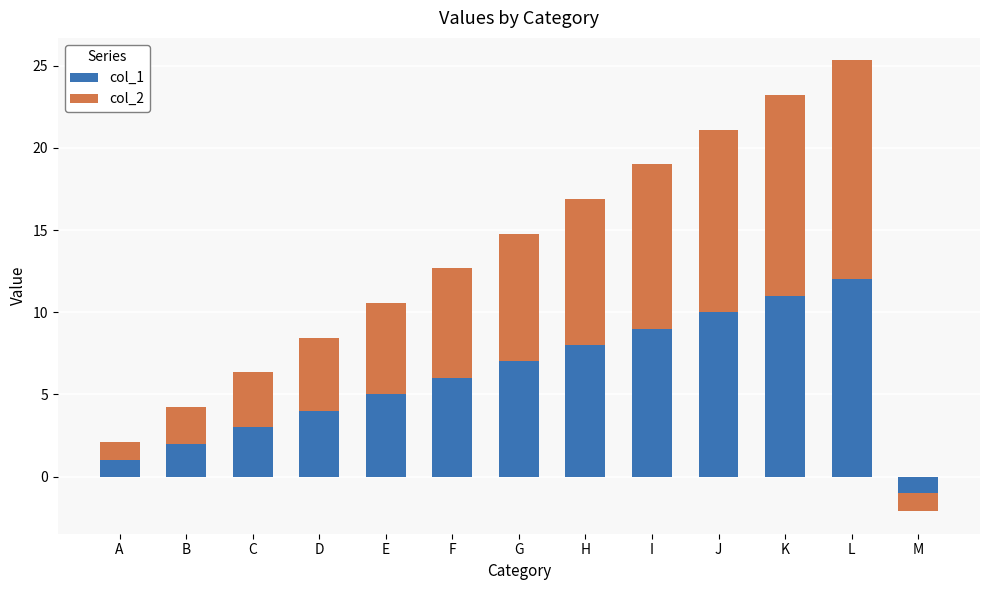

What is the total value across all series at J?

21.1